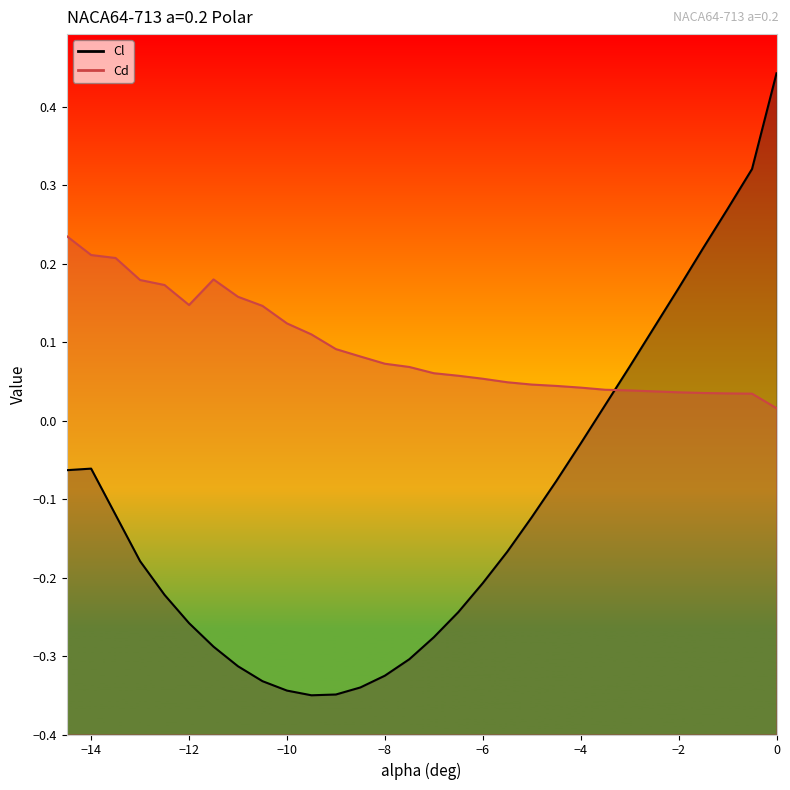

How many lines are shown in the chart?

2